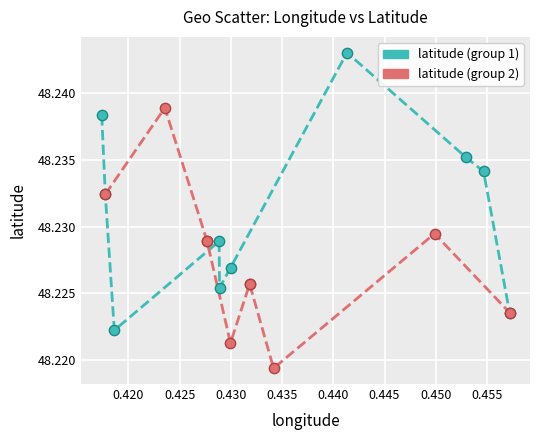

Which series contains the highest Y value?

latitude (group 1)